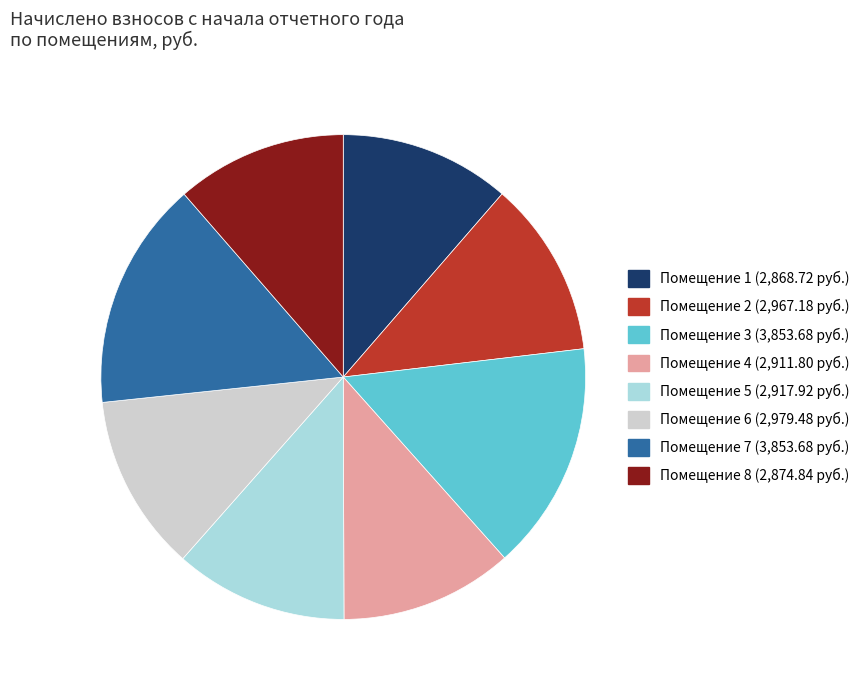

What is the ratio of the value at Помещение 2 (2,967.18 руб.) to the value at Помещение 4 (2,911.80 руб.)?

1.0